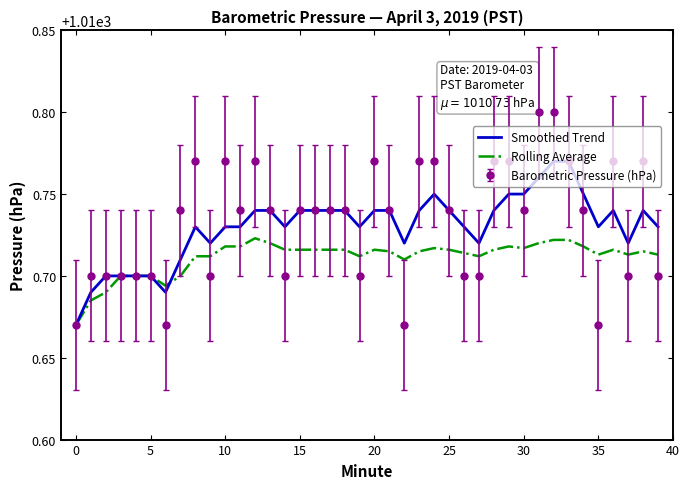

What is the sum of all Rolling Average values?

40428.5